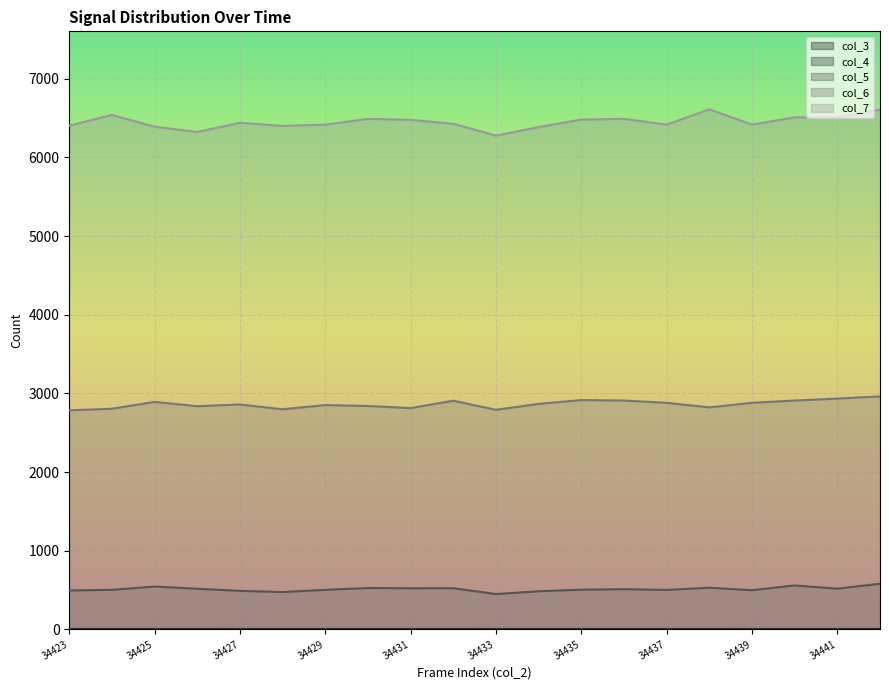

Which series has the largest total across all categories?

col_7